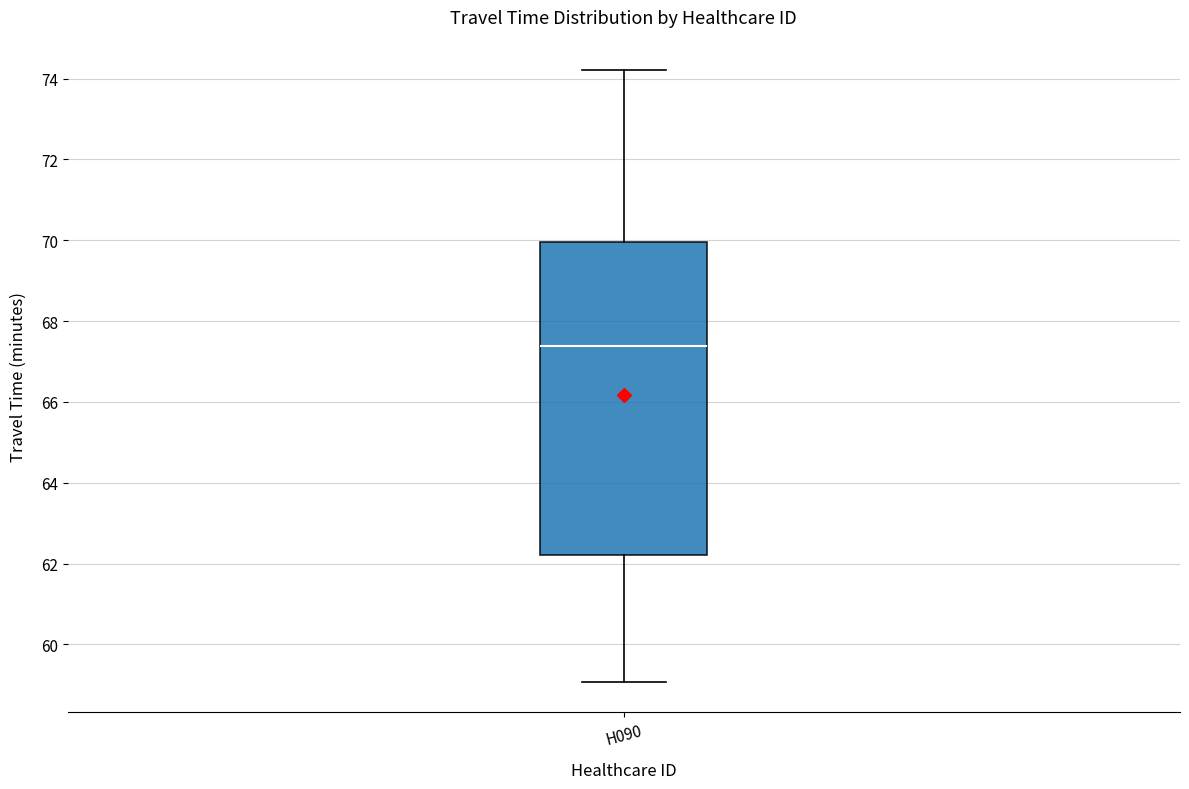

Where is the lower edge of the box for H090 on the y-axis? The values are not printed on the chart, so give them approximately, as read against the axis.

62.2